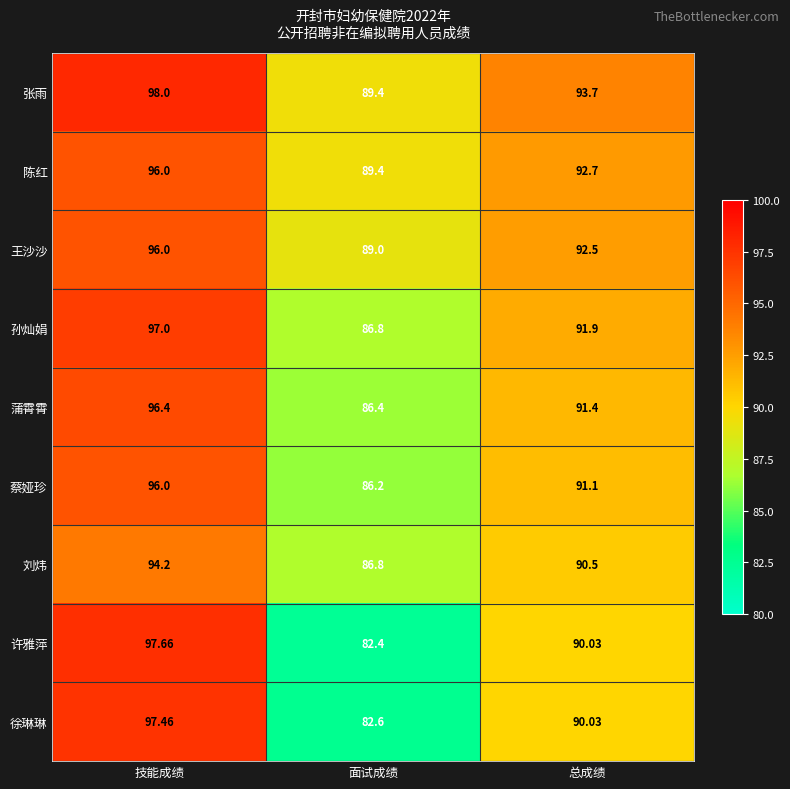

Which series changed the most between 技能成绩 and 总成绩?

许雅萍